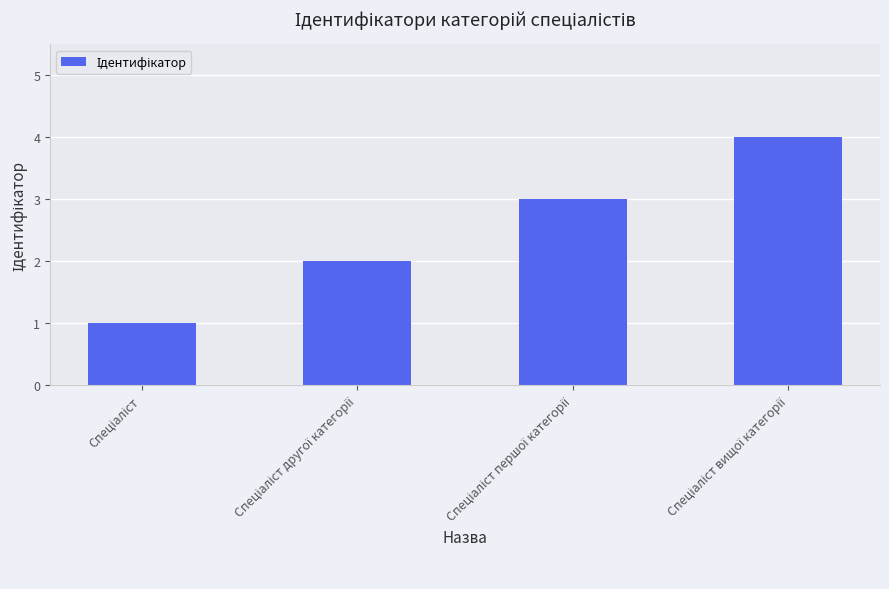

What is the maximum value shown in the chart?

4